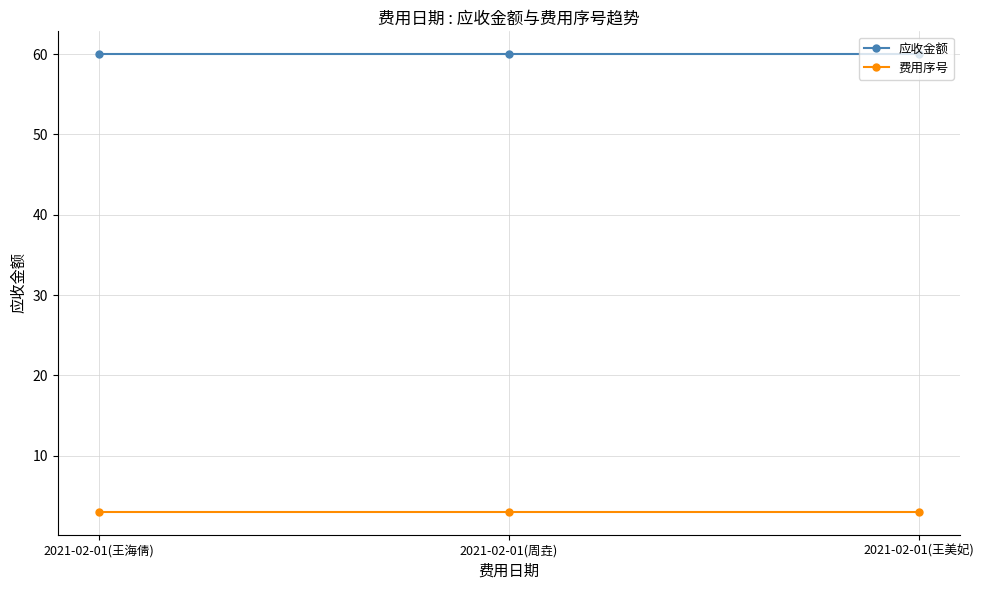

At how many categories does at least one series exceed 21?

3